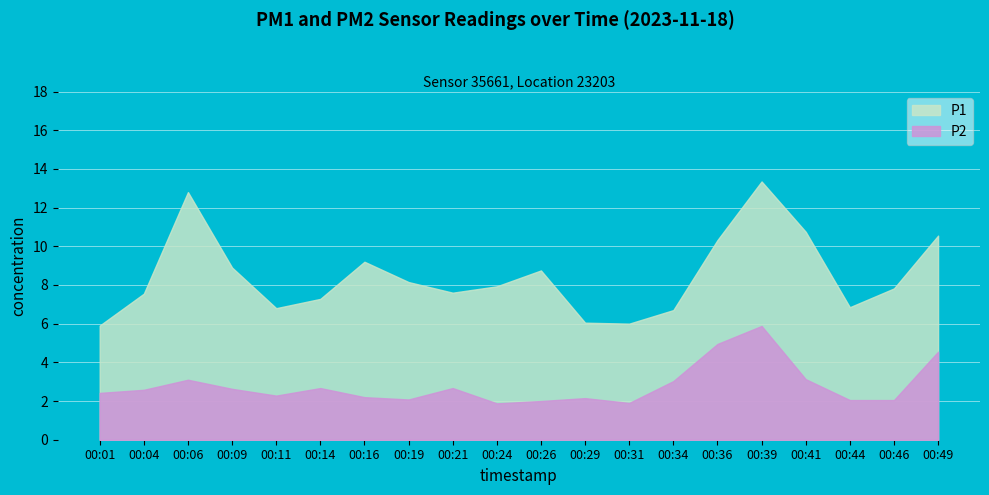

Where is the first local minimum for P2?

00:11